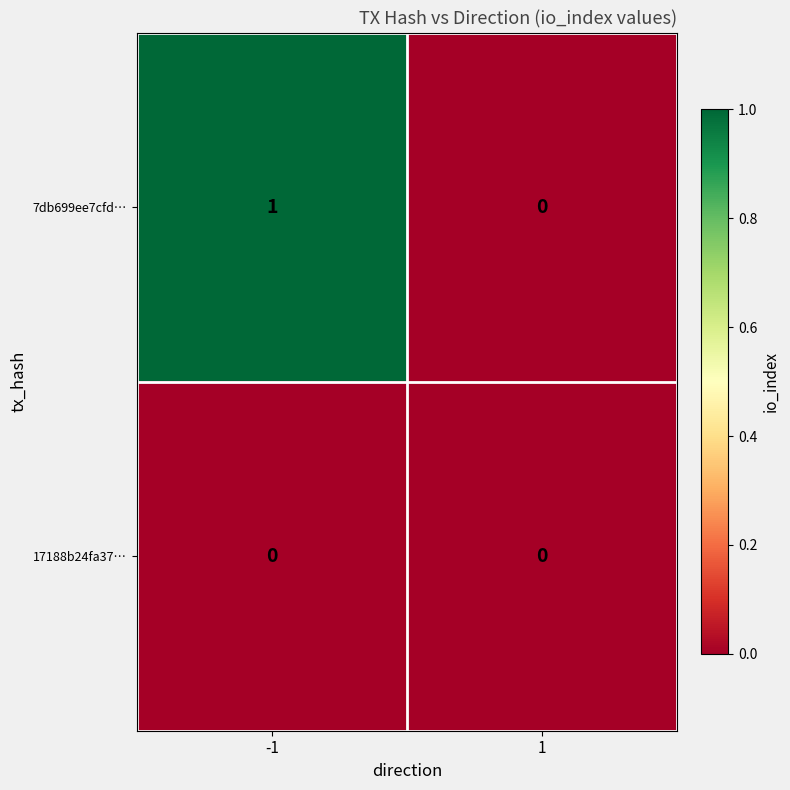

Is it true that 7db699ee7cfd… equals 2 at -1?

False